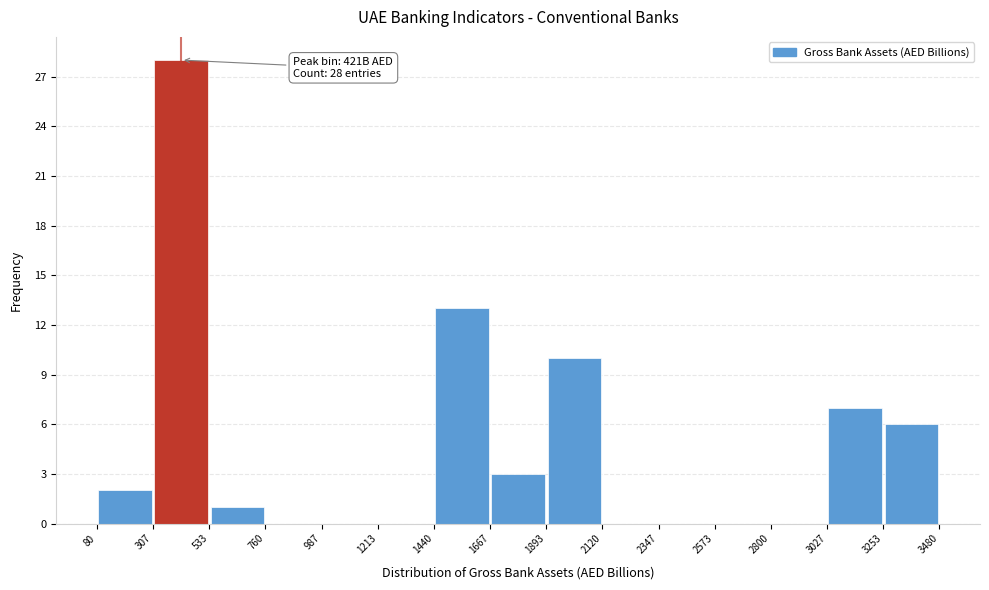

Over which range of the x-axis is the bar tallest?

307 to 533